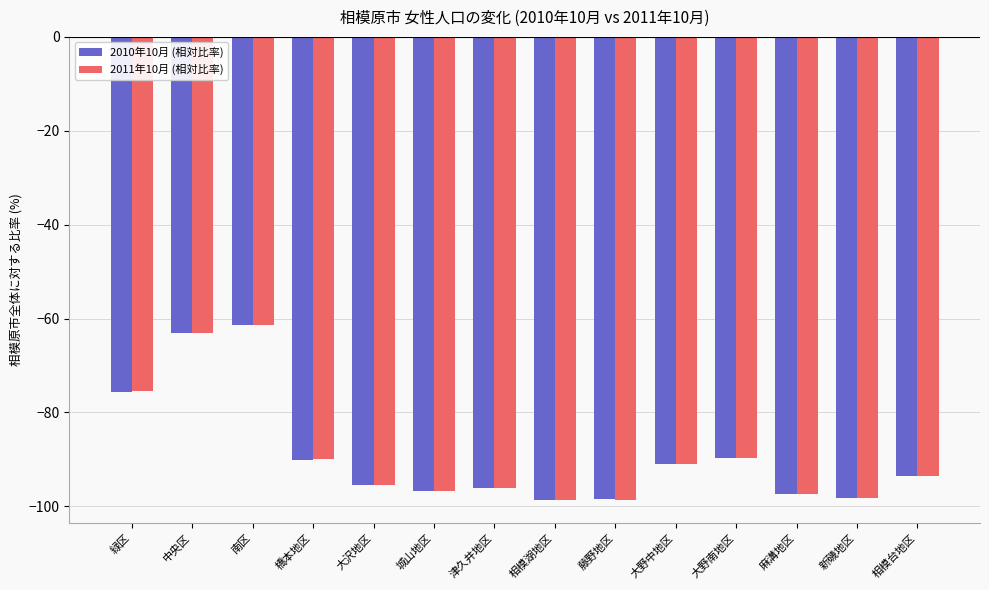

Is it true that 2011年10月 (相対比率) equals -167.6 at 津久井地区?

False